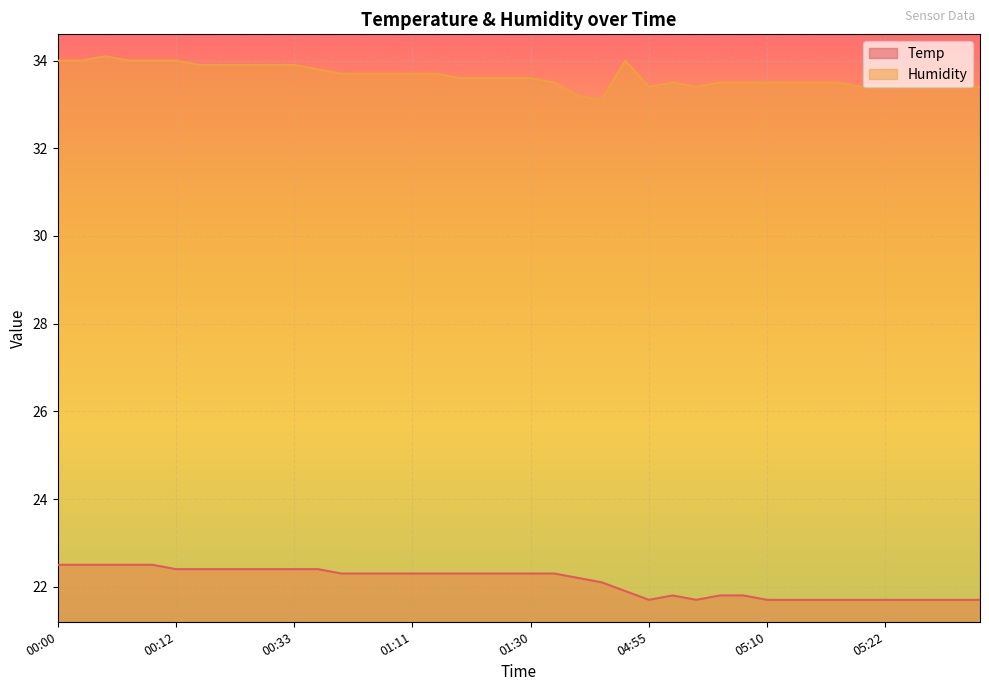

Count the Temp values in the range 21 to 22.

16